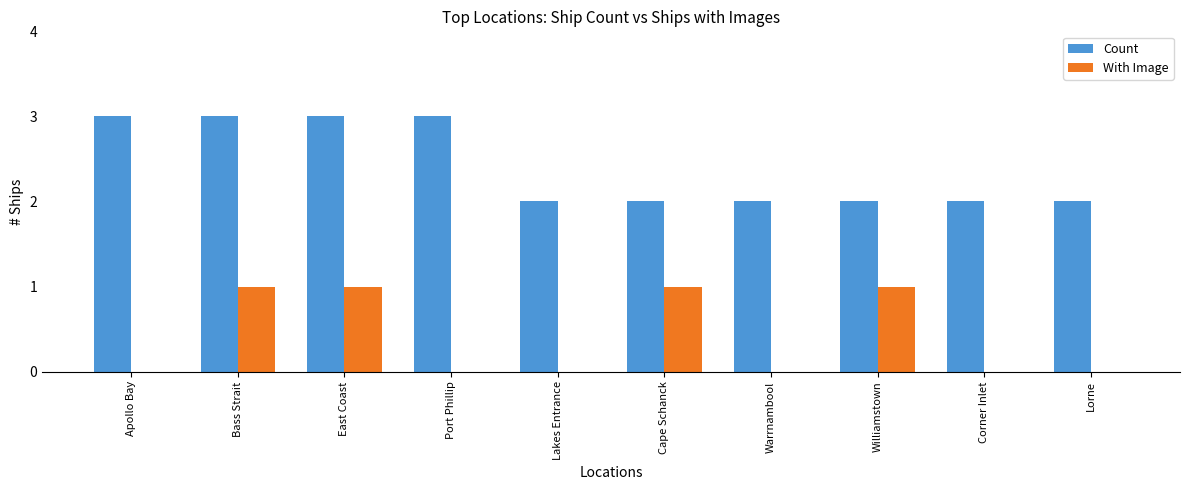

Count the number of categories in the chart.

10